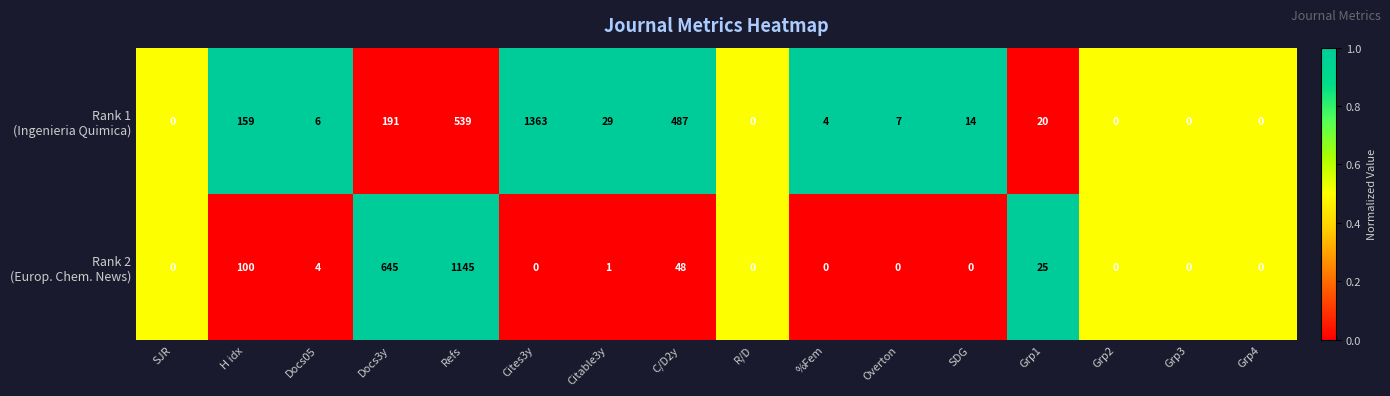

At how many categories does at least one series exceed 122?

5